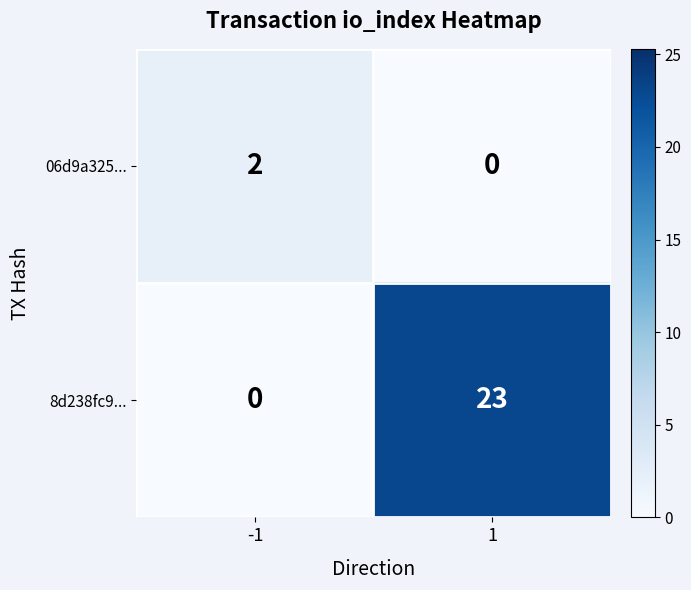

Reading left to right, list all the values displayed in this chart.

06d9a325...: -1=2	1=0
8d238fc9...: -1=0	1=23